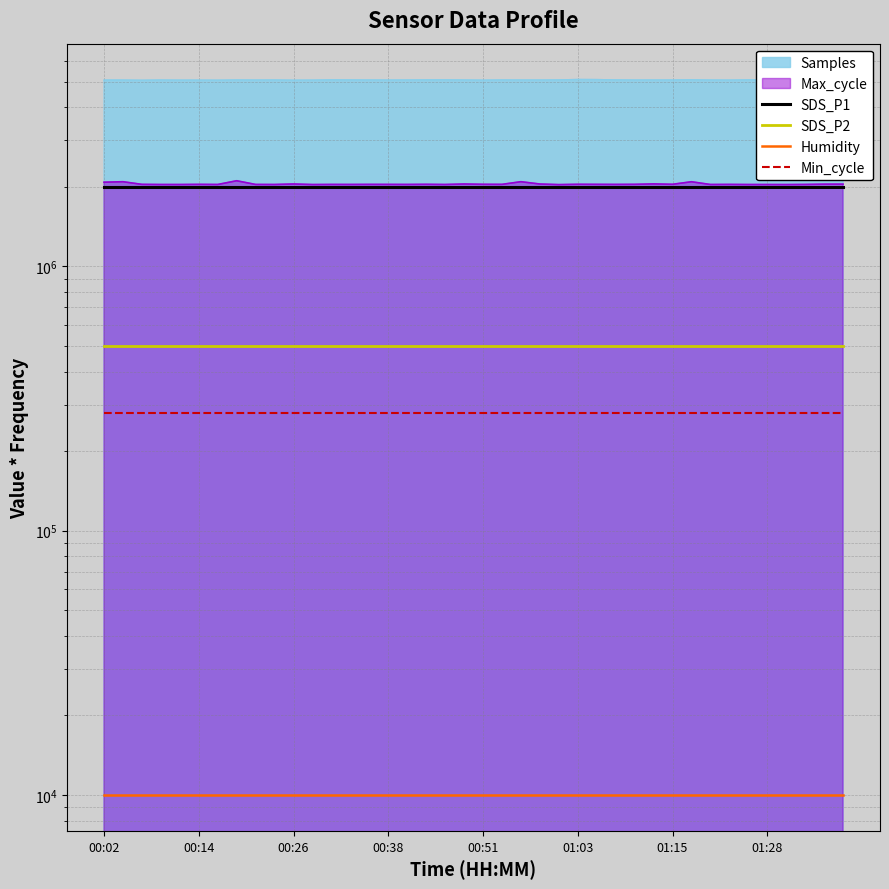

Which series has the widest spread of values?

SDS_P1